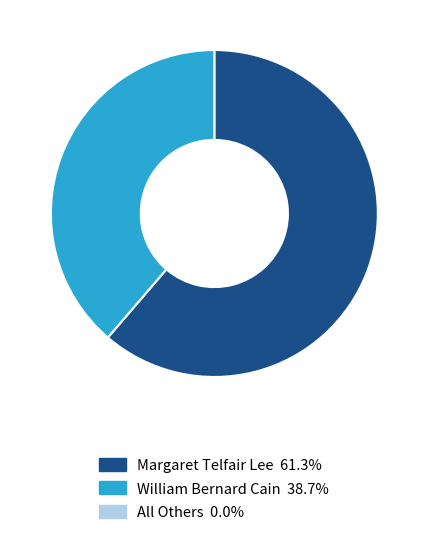

Is there any slice that represents more than half of the pie?

Yes